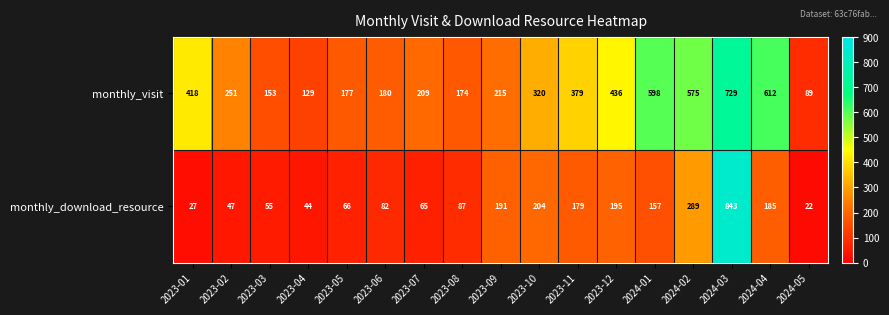

Which series has the largest total across all categories?

monthly_visit